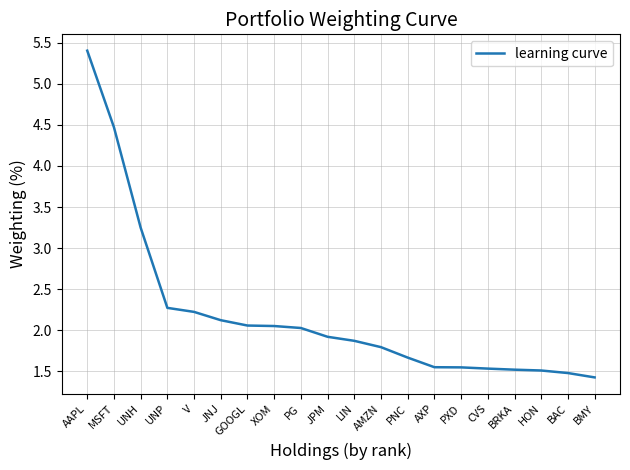

Which has a higher value, CVS or V?

V